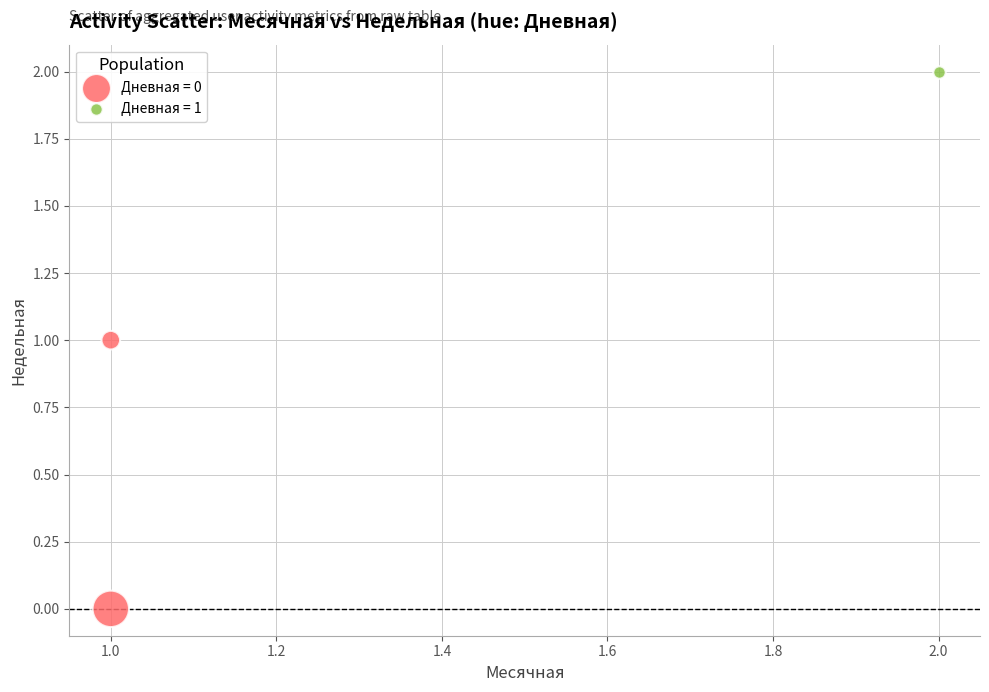

What are all the series names shown in the legend?

Дневная = 0, Дневная = 1